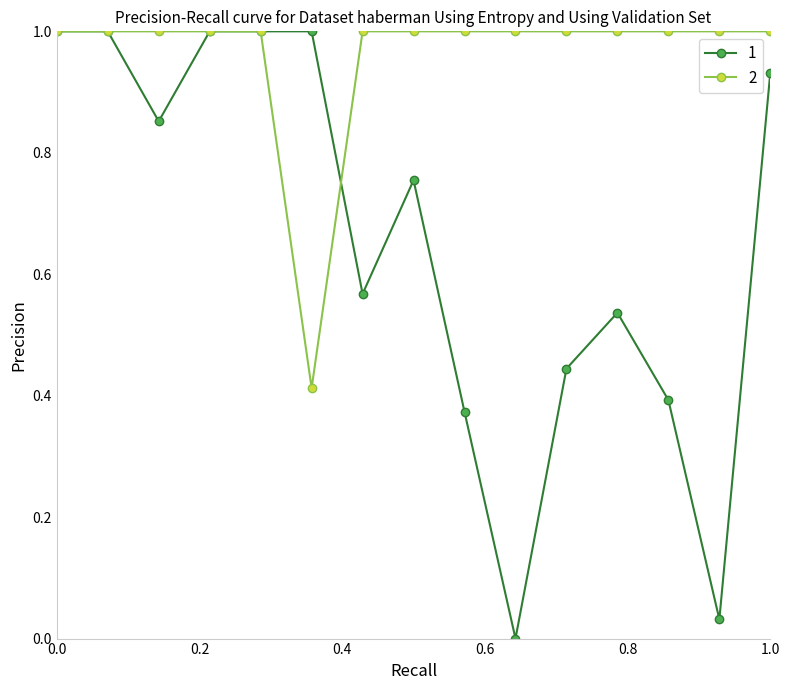

What is the value of the 2 point at the 2nd from the left?

1.0